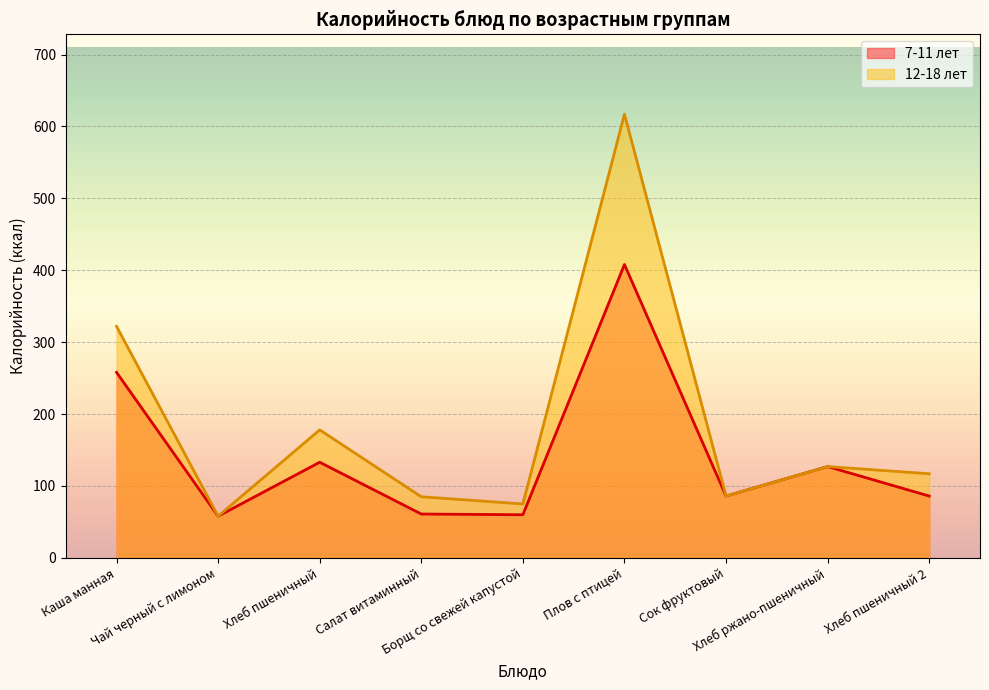

True or false: 12-18 лет and 7-11 лет intersect in this chart.

False